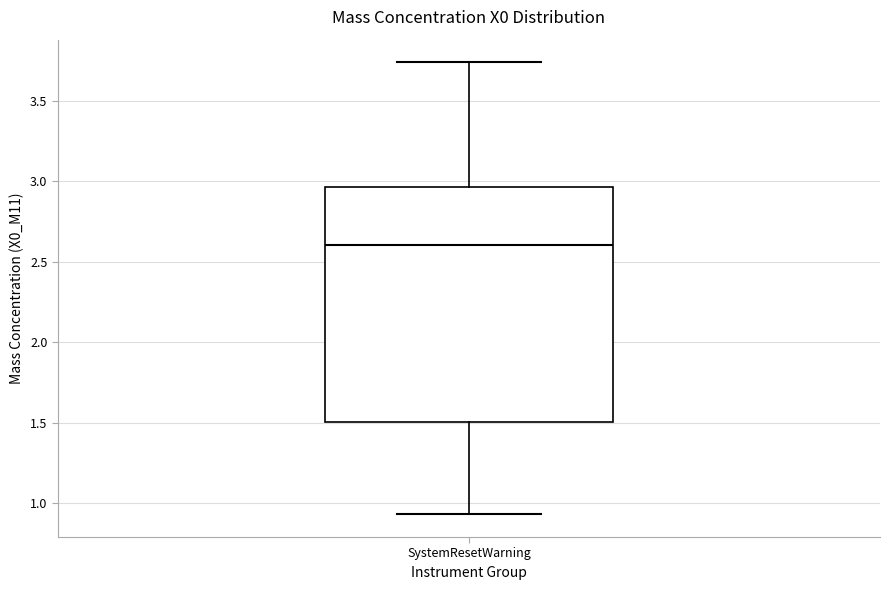

Read this box plot against the y-axis: the position of the median line, the range covered by the box, and the ends of both whiskers. The values are not printed on the chart, so give them approximately, as read against the axis.

median 2.60, box 1.50 to 2.95, whiskers 0.95 to 3.75